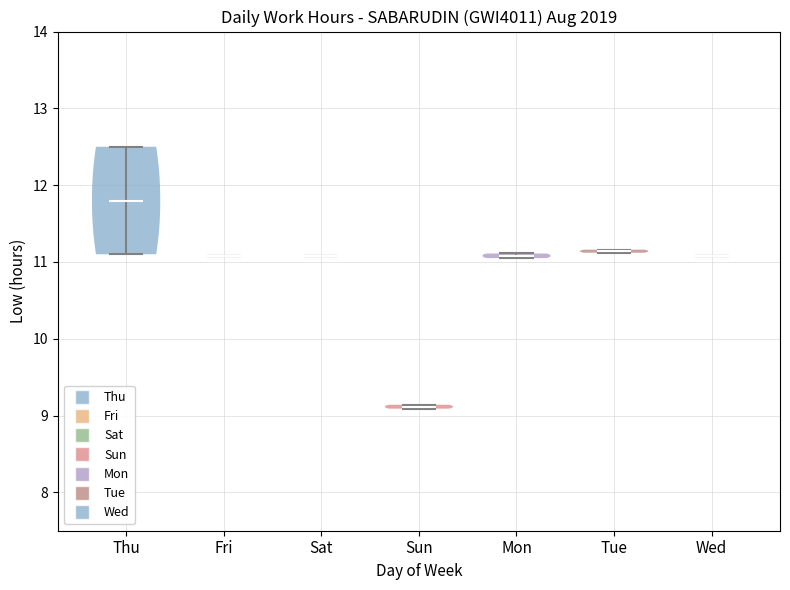

Reading left to right, read every violin against the y-axis: where its median line is, and the lowest and highest points it reaches. The values are not printed on the chart, so give them approximately, as read against the axis.

Thu: median line 11.8, lowest point 11.1, highest point 12.5
Fri: median line 11.1, lowest point 11.1, highest point 11.1
Sat: median line 11.1, lowest point 11.1, highest point 11.1
Sun: median line 9.1, lowest point 9.1, highest point 9.1
Mon: median line 11.1, lowest point 11.1, highest point 11.1
Tue: median line 11.1, lowest point 11.1, highest point 11.2
Wed: median line 11.1, lowest point 11.1, highest point 11.1